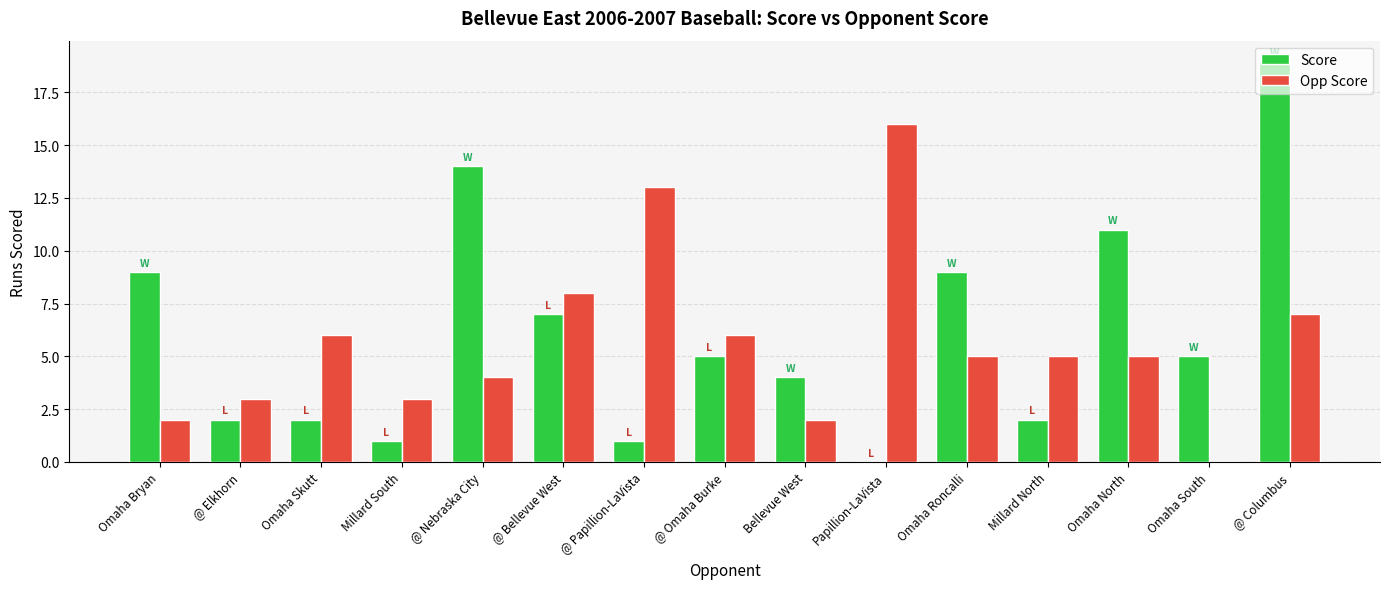

What is the maximum value for Opp Score?

16